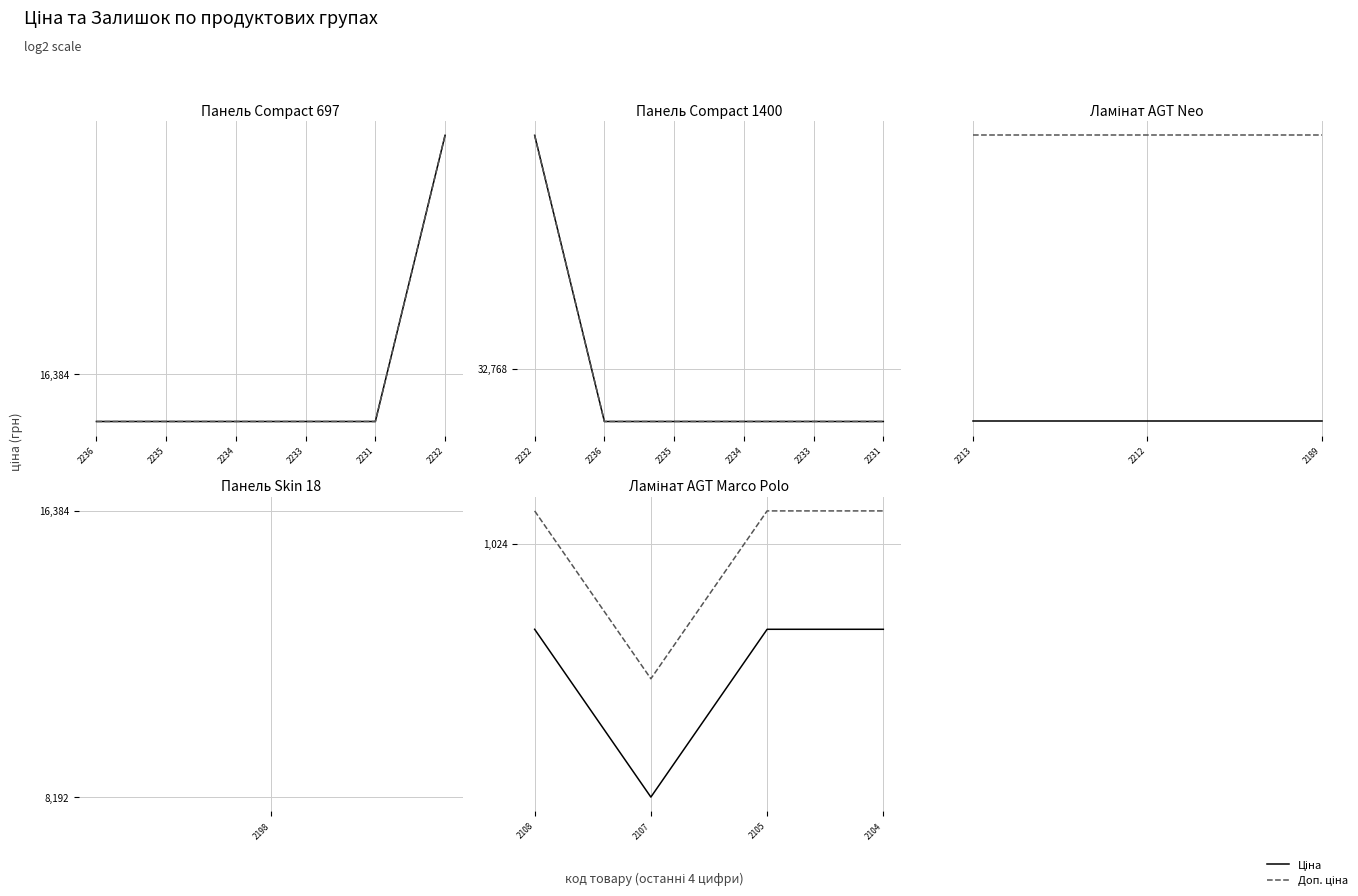

Between 2104 and 2105, which is larger?

2104